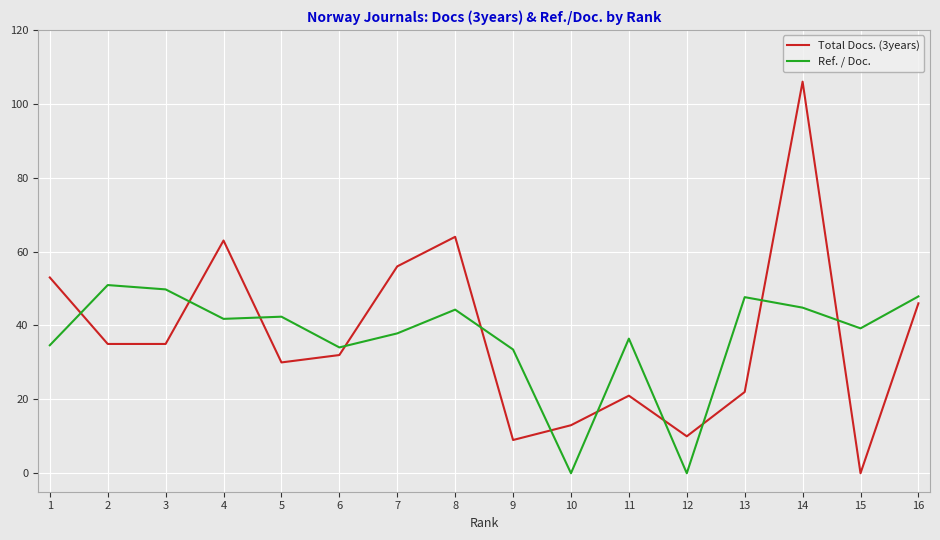

Between 8 and 15, which series saw the biggest shift?

Total Docs. (3years)